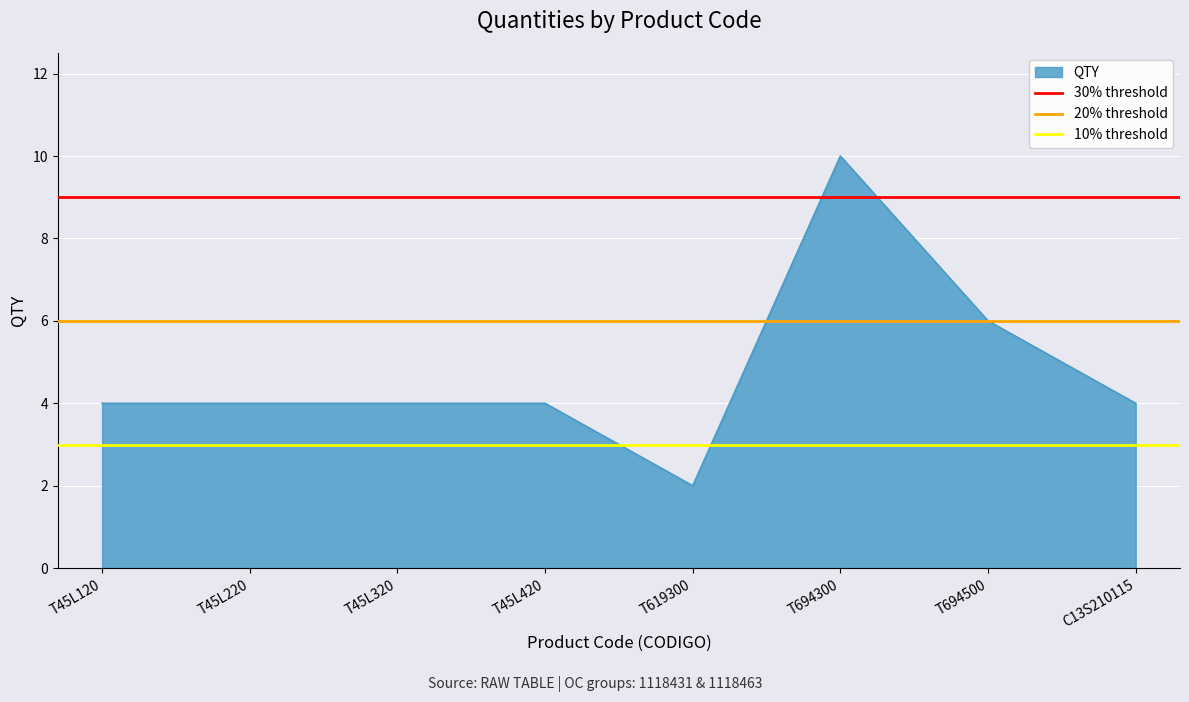

How many lines are shown in the chart?

3